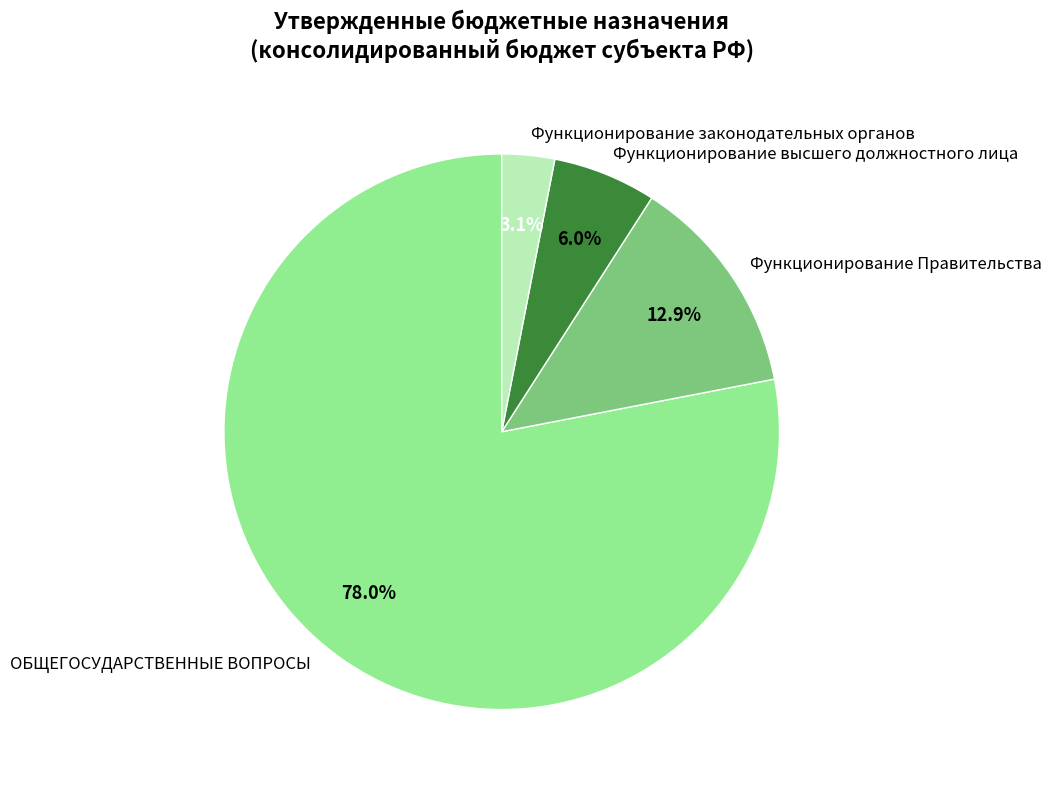

What percentage is the Функционирование законодательных органов slice, to the nearest percent?

3%